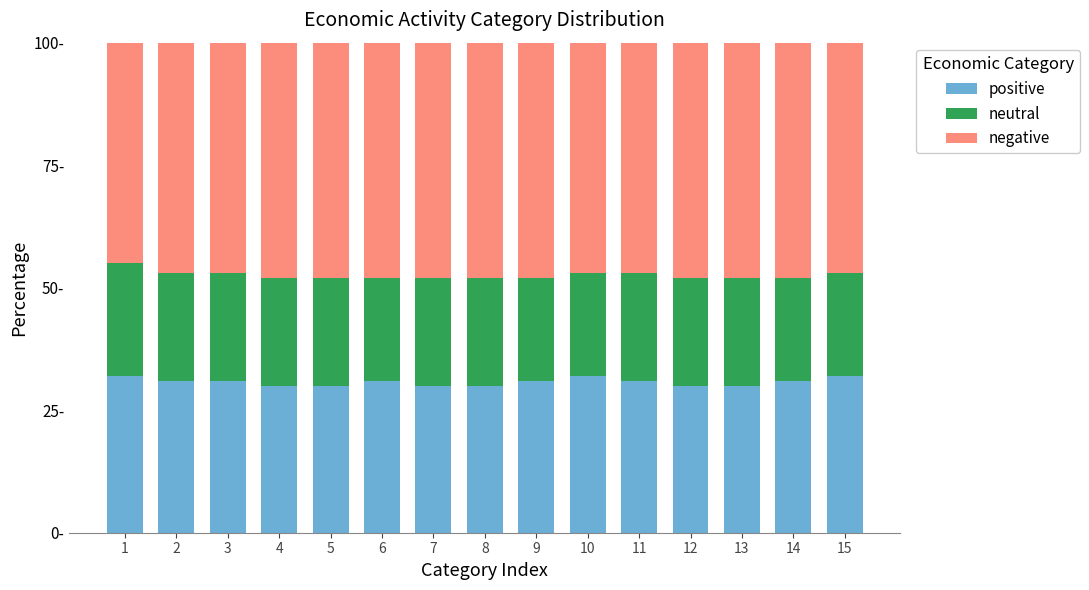

Is it true that positive equals 32 at 1?

True